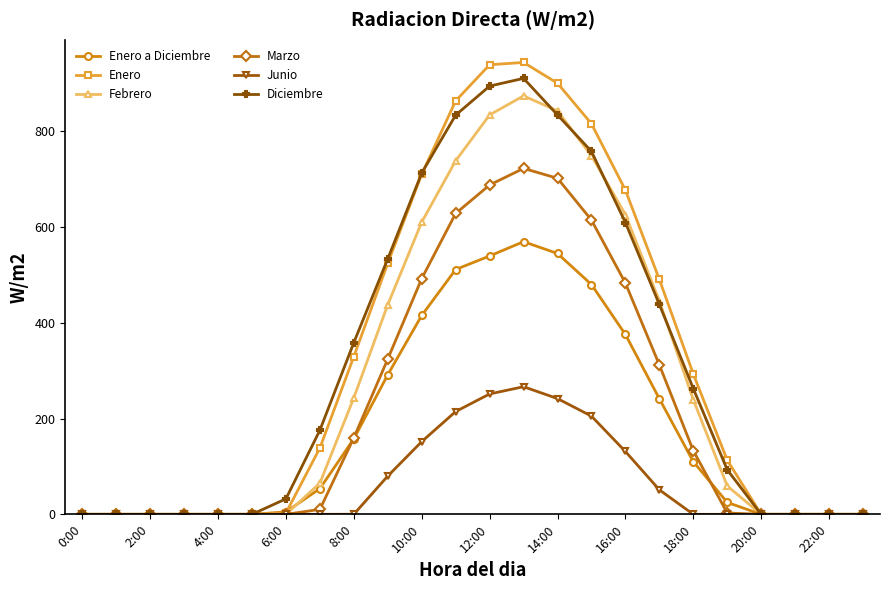

What is the value of the Diciembre point at the 12th from the left?

834.0